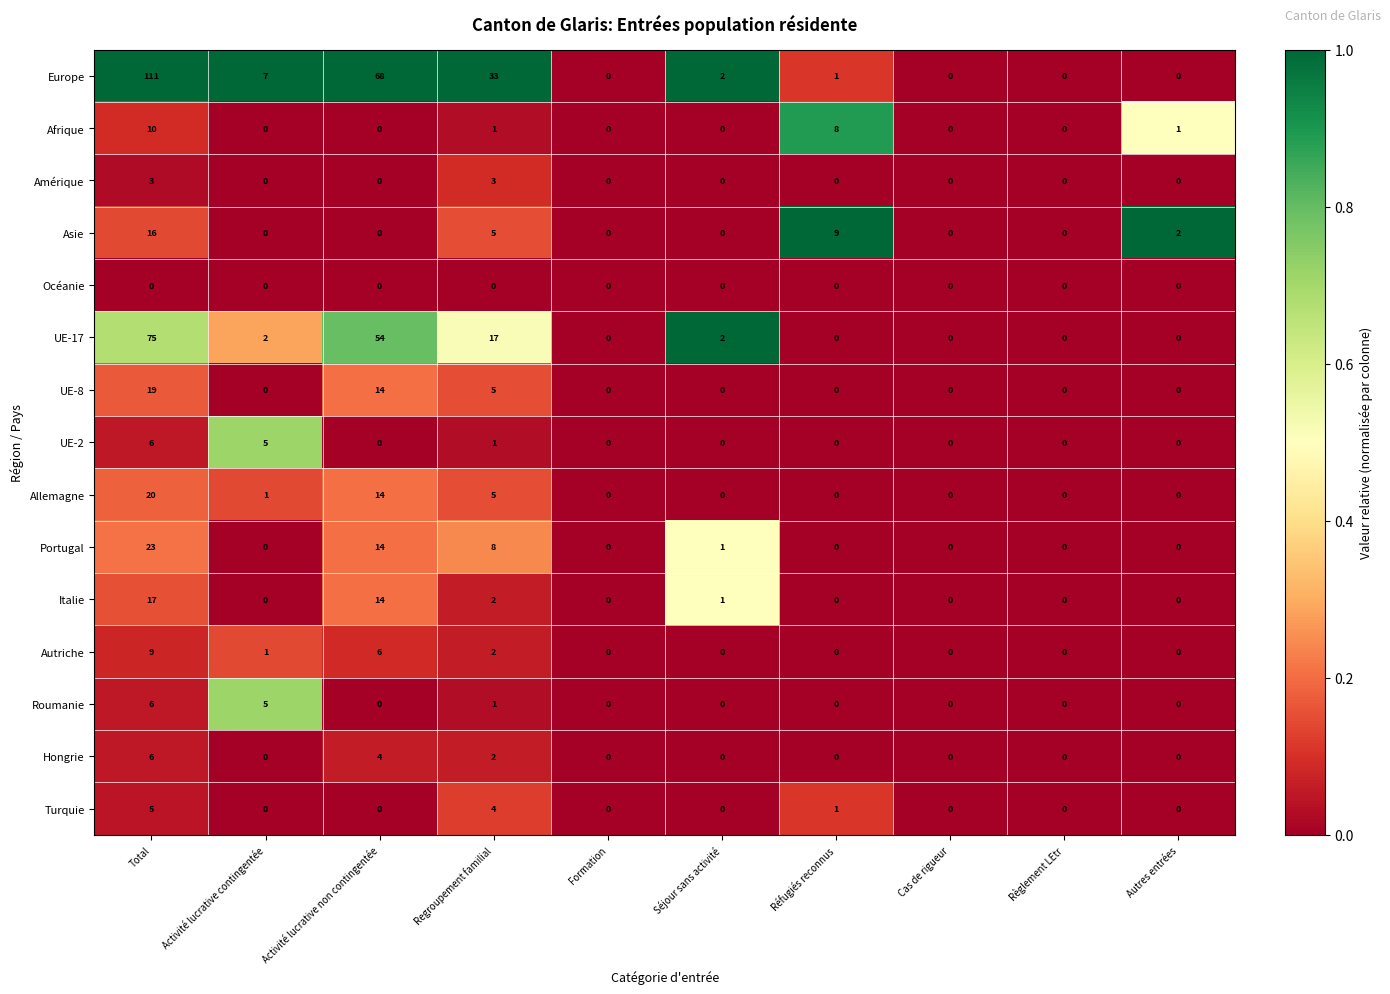

What is the sum of all UE-8 values?

38